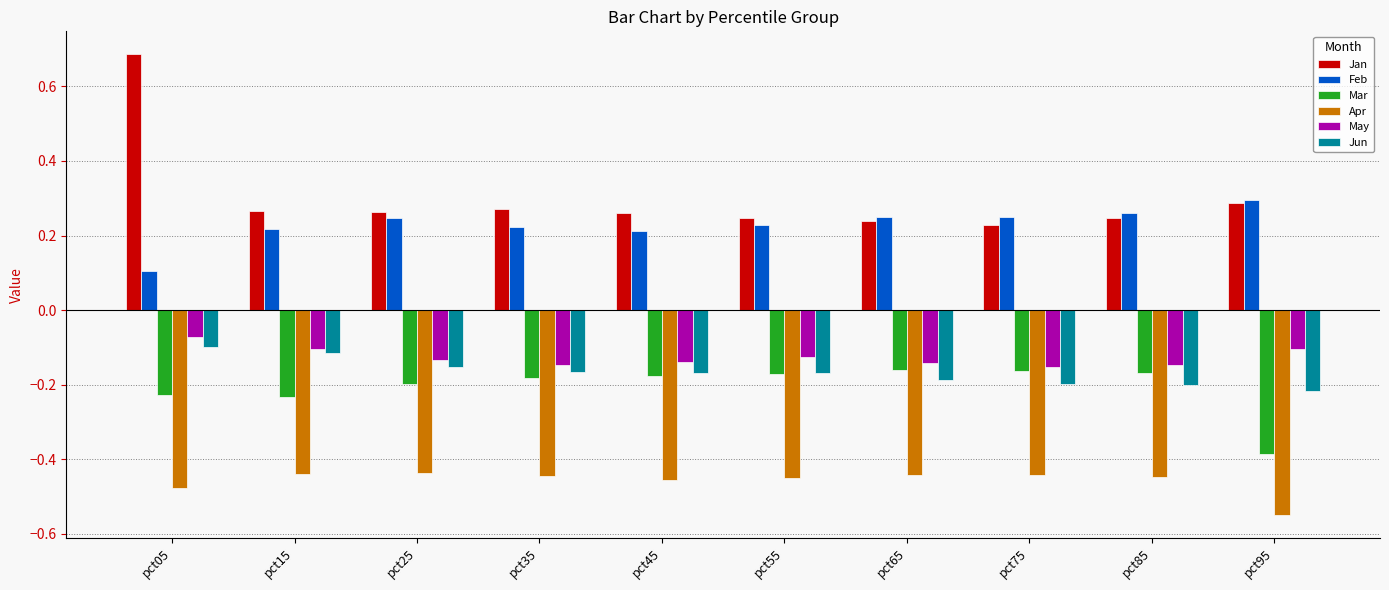

Which category has the highest value across all series?

pct05